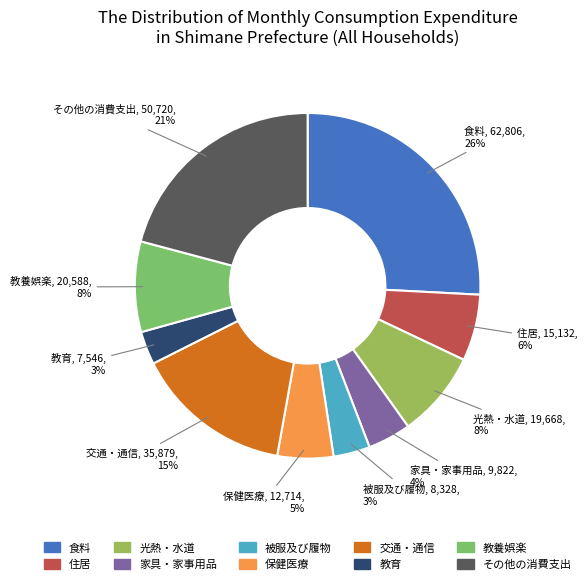

Which slice is the largest?

食料